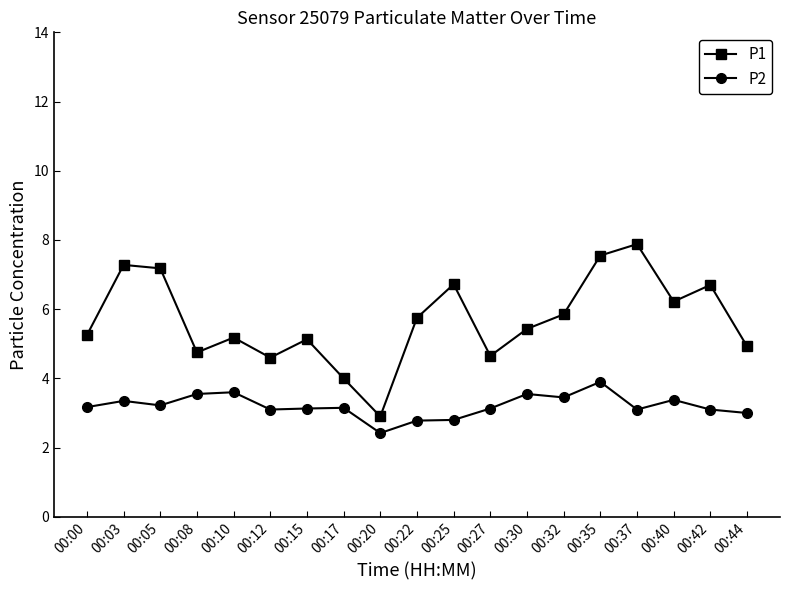

Does the chart have visible grid lines?

No